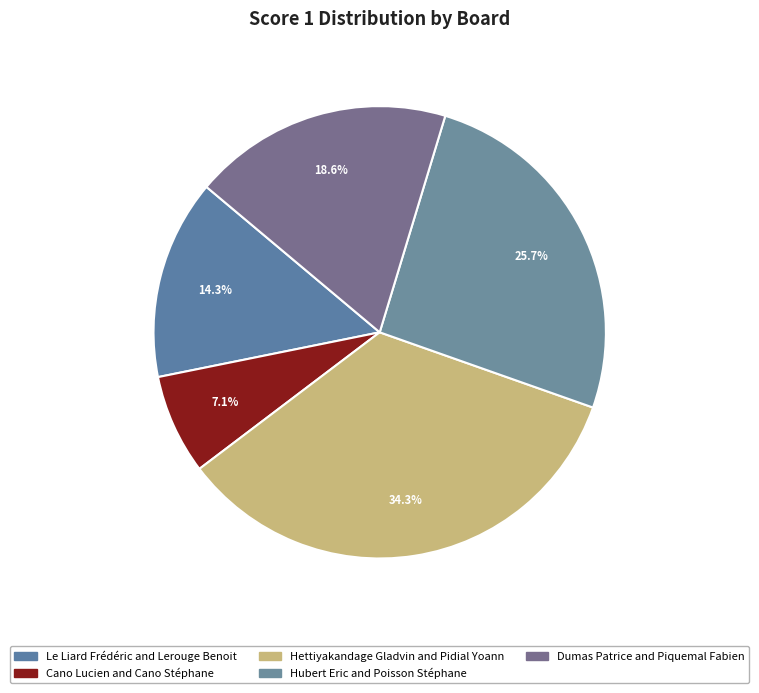

How many segments does this pie chart have?

5